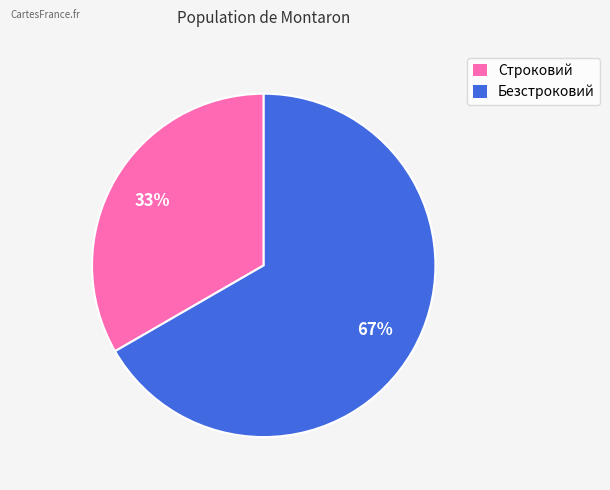

To the nearest percent, what portion does Строковий represent?

33%